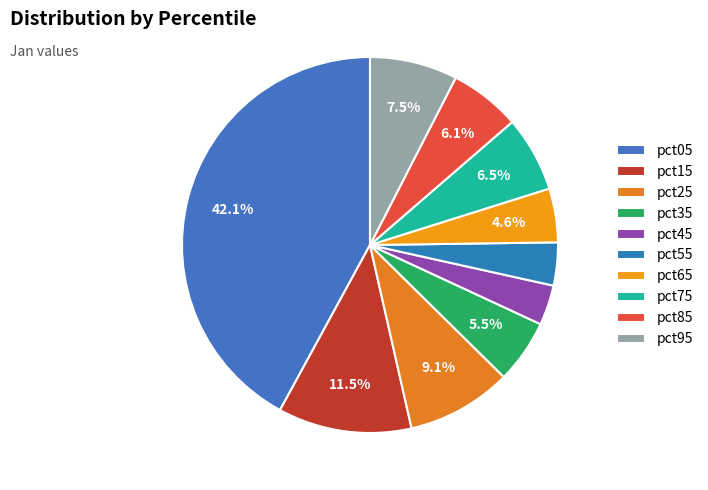

True or false: pct15 accounts for 23% of the total.

False